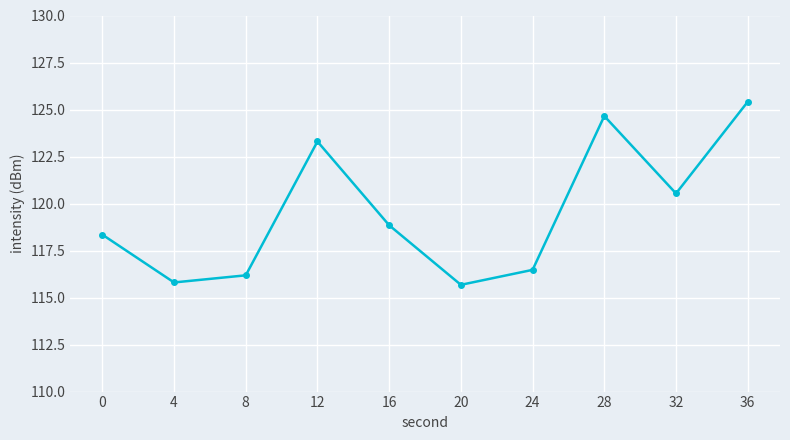

At which category does the data reach its first local peak?

12